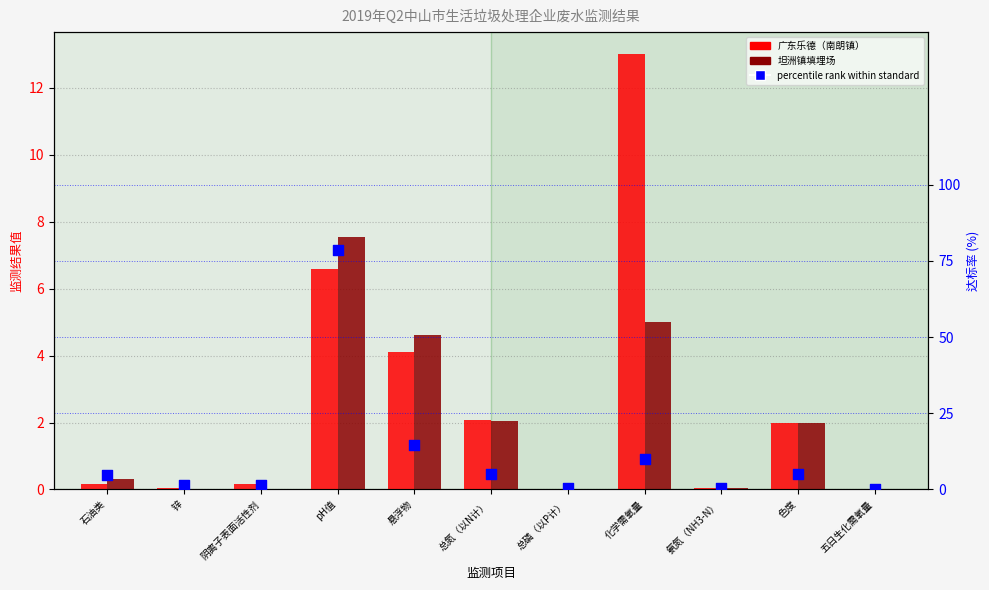

Which series has the largest Y range (max minus min)?

percentile rank within standard